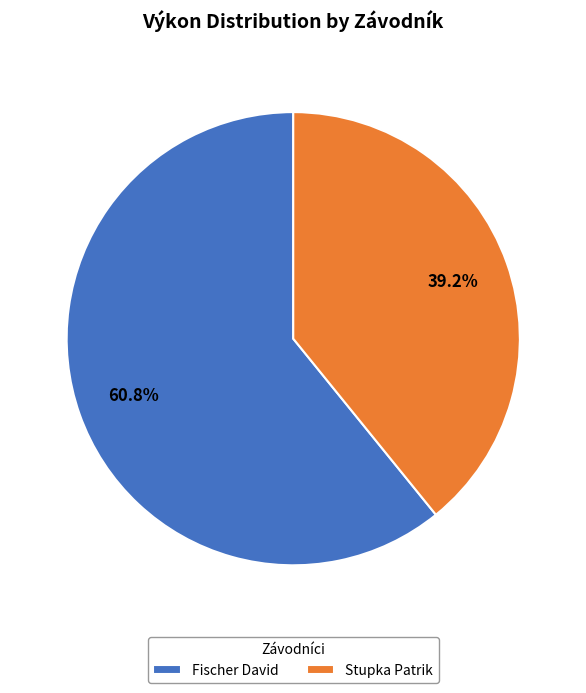

Does Fischer David account for over 50% of the chart?

Yes